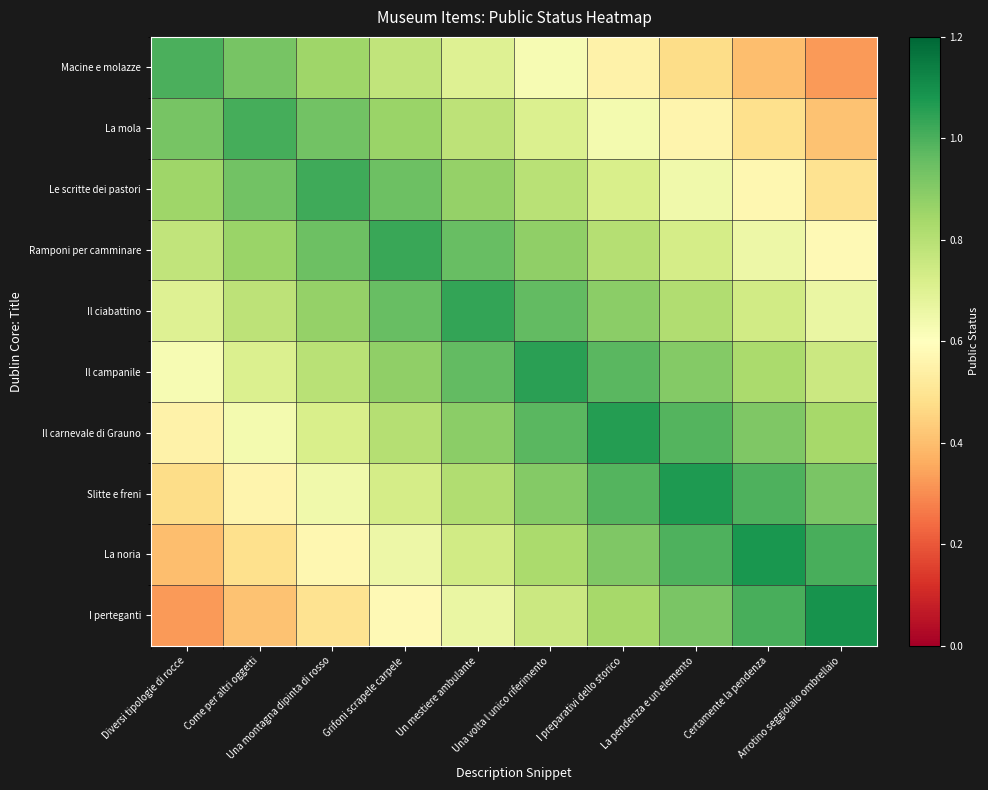

Reading right to left, list all the values displayed in this chart.

Macine e molazze: Arrotino seggiolaio ombrellaio=0.3	Certamente la pendenza=0.4	La pendenza e un elemento=0.5	I preparativi dello storico=0.6	Una volta l unico riferimento=0.6	Un mestiere ambulante=0.7	Grifoni scrapele carpele=0.8	Una montagna dipinta di rosso=0.8	Come per altri oggetti=0.9	Diversi tipologie di rocce=1.0
La mola: Arrotino seggiolaio ombrellaio=0.4	Certamente la pendenza=0.5	La pendenza e un elemento=0.6	I preparativi dello storico=0.6	Una volta l unico riferimento=0.7	Un mestiere ambulante=0.8	Grifoni scrapele carpele=0.9	Una montagna dipinta di rosso=0.9	Come per altri oggetti=1.0	Diversi tipologie di rocce=0.9
Le scritte dei pastori: Arrotino seggiolaio ombrellaio=0.5	Certamente la pendenza=0.6	La pendenza e un elemento=0.6	I preparativi dello storico=0.7	Una volta l unico riferimento=0.8	Un mestiere ambulante=0.9	Grifoni scrapele carpele=0.9	Una montagna dipinta di rosso=1.0	Come per altri oggetti=0.9	Diversi tipologie di rocce=0.8
Ramponi per camminare: Arrotino seggiolaio ombrellaio=0.6	Certamente la pendenza=0.7	La pendenza e un elemento=0.7	I preparativi dello storico=0.8	Una volta l unico riferimento=0.9	Un mestiere ambulante=1.0	Grifoni scrapele carpele=1.0	Una montagna dipinta di rosso=0.9	Come per altri oggetti=0.9	Diversi tipologie di rocce=0.8
Il ciabattino: Arrotino seggiolaio ombrellaio=0.7	Certamente la pendenza=0.7	La pendenza e un elemento=0.8	I preparativi dello storico=0.9	Una volta l unico riferimento=1.0	Un mestiere ambulante=1.0	Grifoni scrapele carpele=1.0	Una montagna dipinta di rosso=0.9	Come per altri oggetti=0.8	Diversi tipologie di rocce=0.7
Il campanile: Arrotino seggiolaio ombrellaio=0.8	Certamente la pendenza=0.8	La pendenza e un elemento=0.9	I preparativi dello storico=1.0	Una volta l unico riferimento=1.1	Un mestiere ambulante=1.0	Grifoni scrapele carpele=0.9	Una montagna dipinta di rosso=0.8	Come per altri oggetti=0.7	Diversi tipologie di rocce=0.6
Il carnevale di Grauno: Arrotino seggiolaio ombrellaio=0.8	Certamente la pendenza=0.9	La pendenza e un elemento=1.0	I preparativi dello storico=1.1	Una volta l unico riferimento=1.0	Un mestiere ambulante=0.9	Grifoni scrapele carpele=0.8	Una montagna dipinta di rosso=0.7	Come per altri oggetti=0.6	Diversi tipologie di rocce=0.6
Slitte e freni: Arrotino seggiolaio ombrellaio=0.9	Certamente la pendenza=1.0	La pendenza e un elemento=1.1	I preparativi dello storico=1.0	Una volta l unico riferimento=0.9	Un mestiere ambulante=0.8	Grifoni scrapele carpele=0.7	Una montagna dipinta di rosso=0.6	Come per altri oggetti=0.6	Diversi tipologie di rocce=0.5
La noria: Arrotino seggiolaio ombrellaio=1.0	Certamente la pendenza=1.1	La pendenza e un elemento=1.0	I preparativi dello storico=0.9	Una volta l unico riferimento=0.8	Un mestiere ambulante=0.7	Grifoni scrapele carpele=0.7	Una montagna dipinta di rosso=0.6	Come per altri oggetti=0.5	Diversi tipologie di rocce=0.4
I perteganti: Arrotino seggiolaio ombrellaio=1.1	Certamente la pendenza=1.0	La pendenza e un elemento=0.9	I preparativi dello storico=0.8	Una volta l unico riferimento=0.8	Un mestiere ambulante=0.7	Grifoni scrapele carpele=0.6	Una montagna dipinta di rosso=0.5	Come per altri oggetti=0.4	Diversi tipologie di rocce=0.3